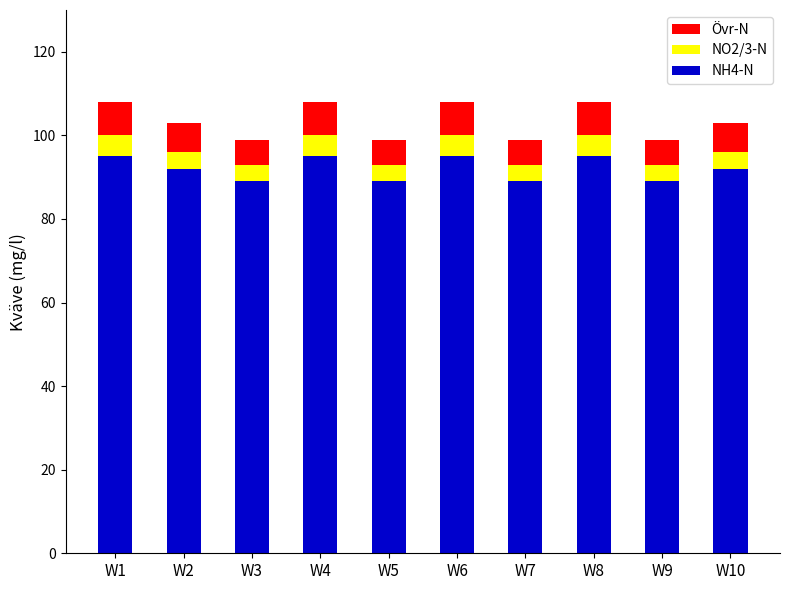

True or false: NH4-N has a value of 146 at W5.

False